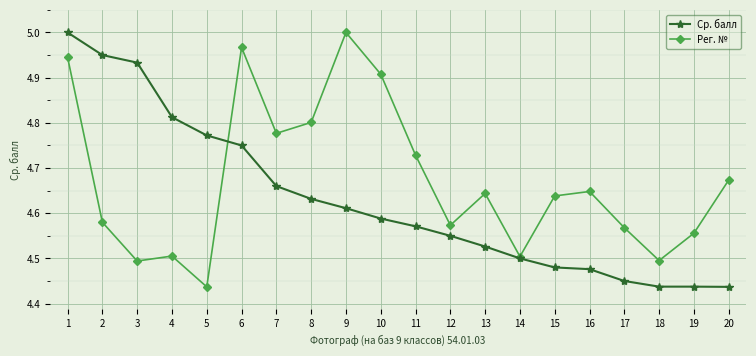

At how many categories does at least one series exceed 4?

20